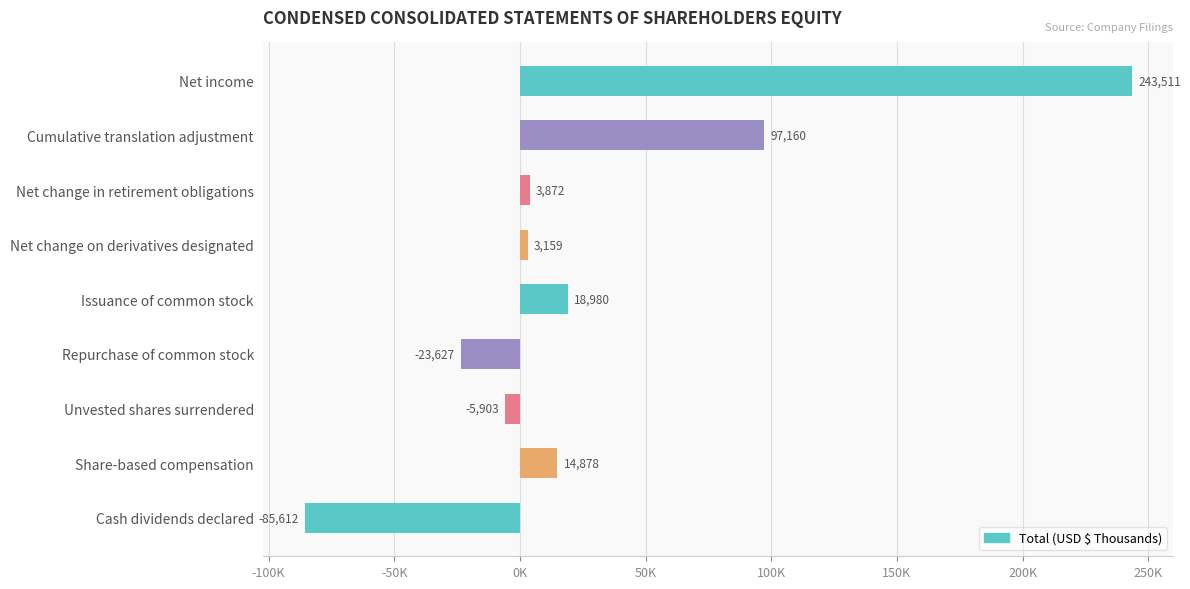

Does the chart contain any negative values?

Yes